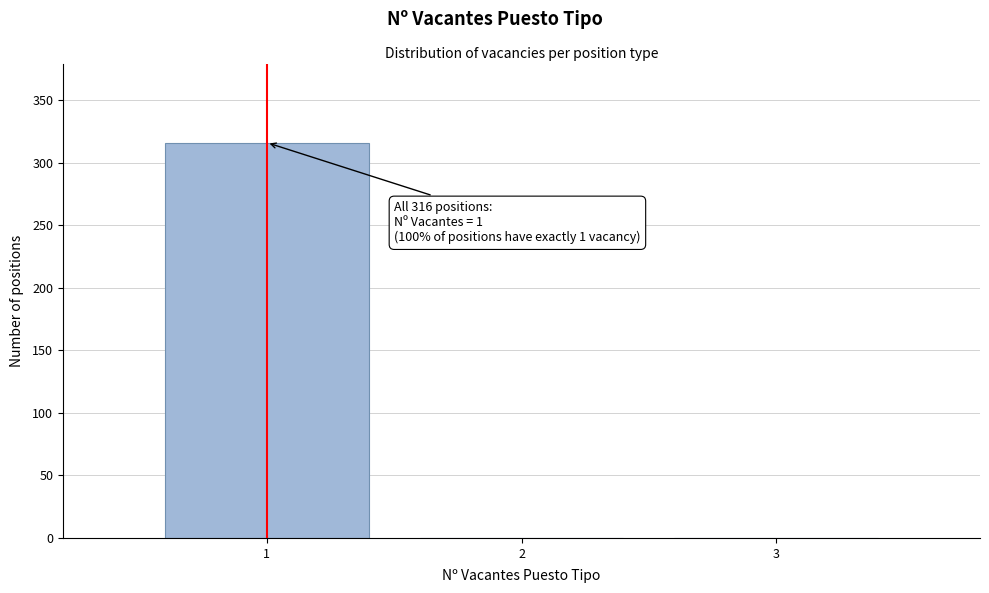

Which range on the x-axis has the tallest bar?

0.5 to 1.5